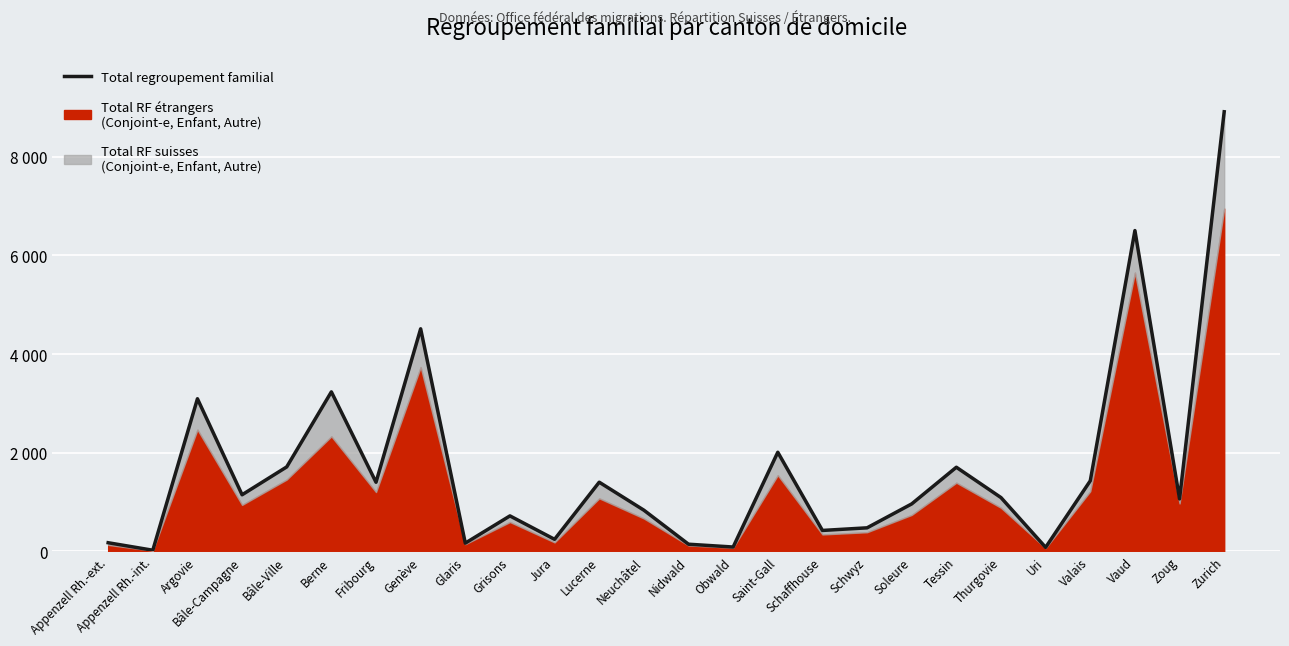

Reading left to right, transcribe all the data shown in this chart.

176	24	3094	1148	1713	3234	1402	4512	168	720	245	1403	836	146	89	2010	425	478	963	1706	1091	82	1431	6503	1064	8911